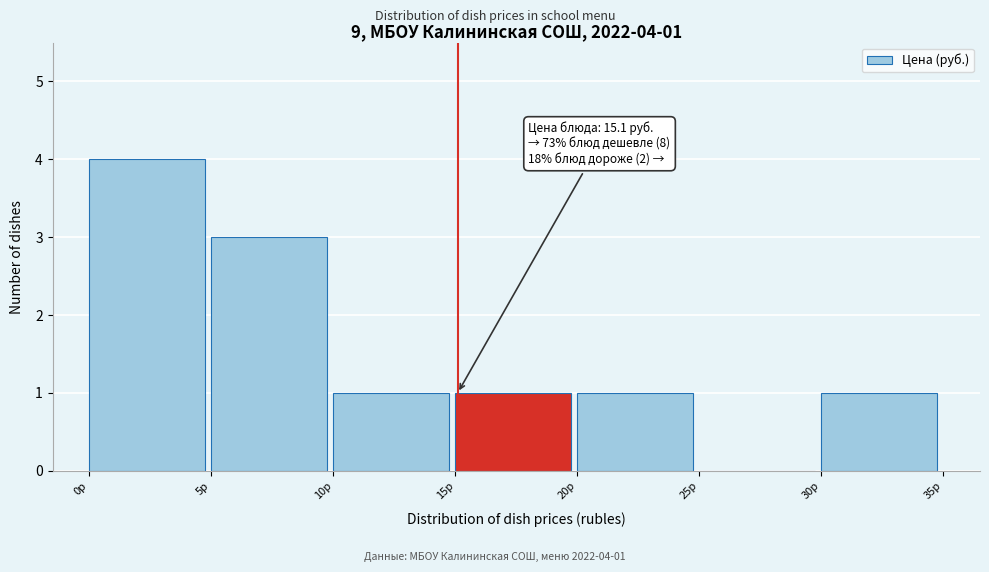

Which range on the x-axis has the tallest bar?

0 to 5